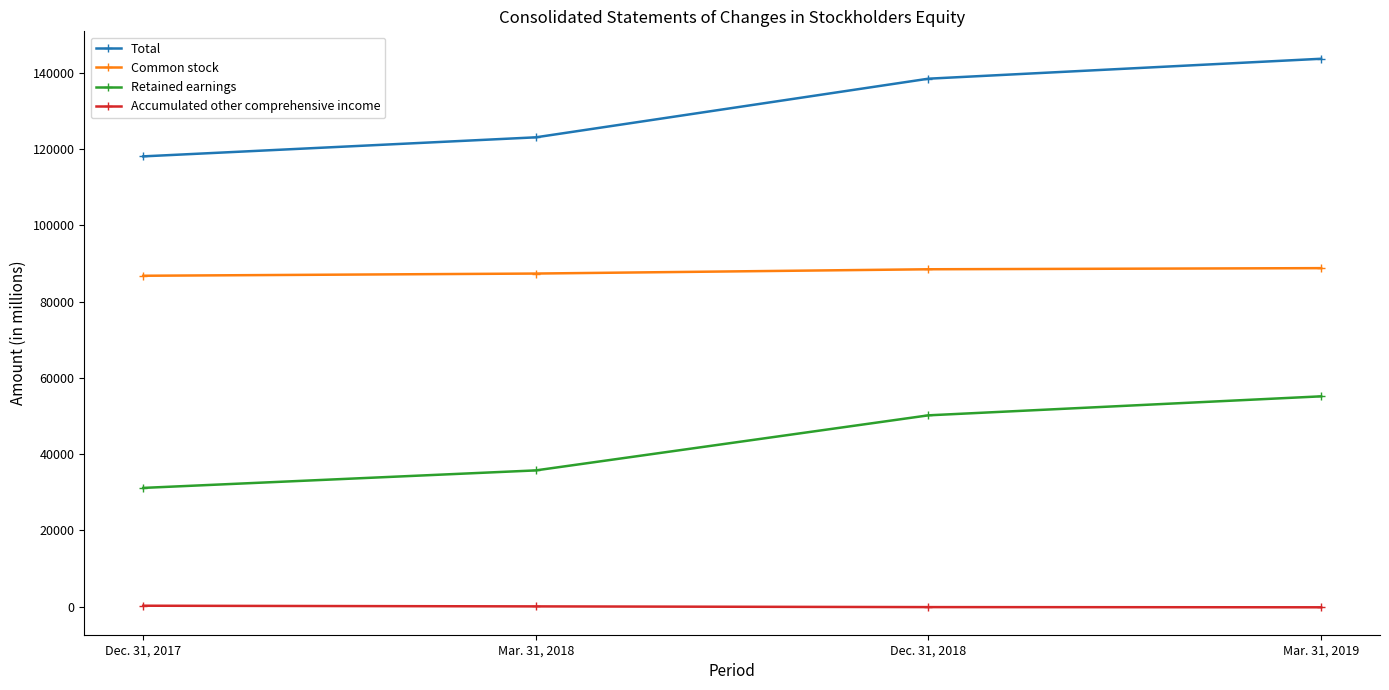

True or false: Total has more than 2 points higher than both neighbors.

False